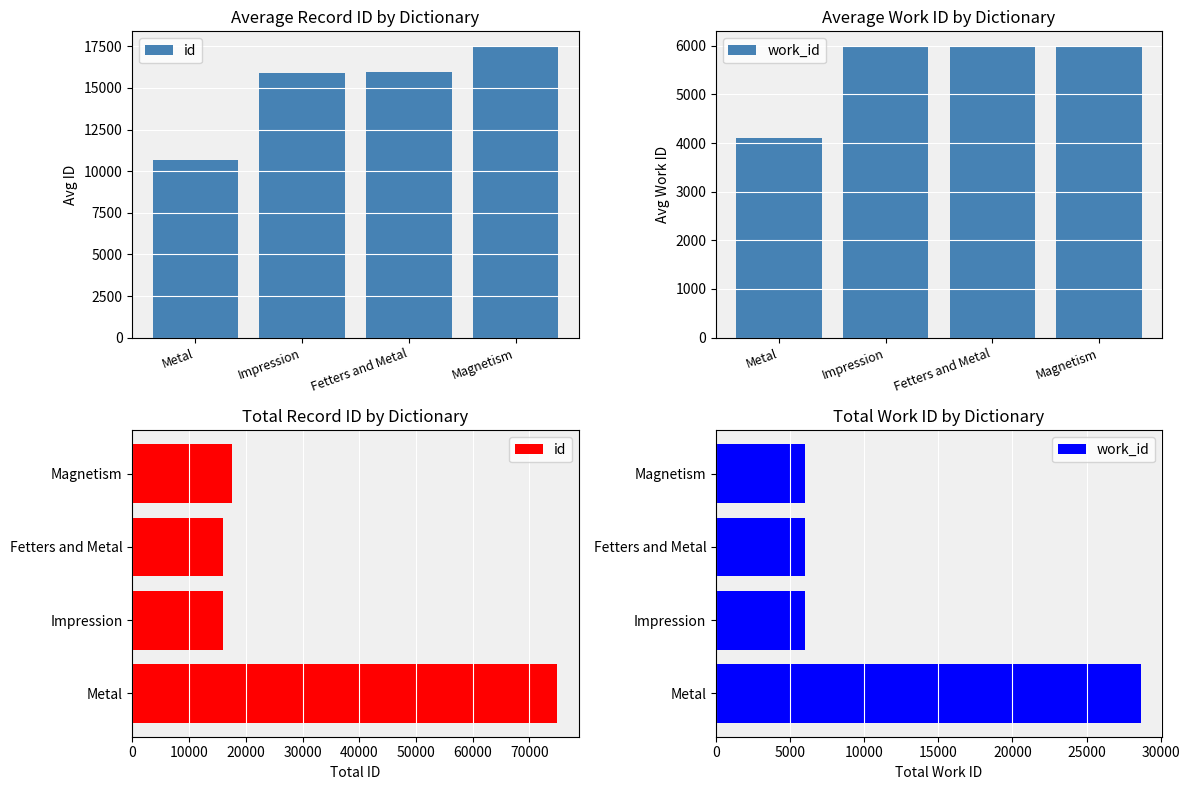

Which series changed the most between Metal and Magnetism?

id